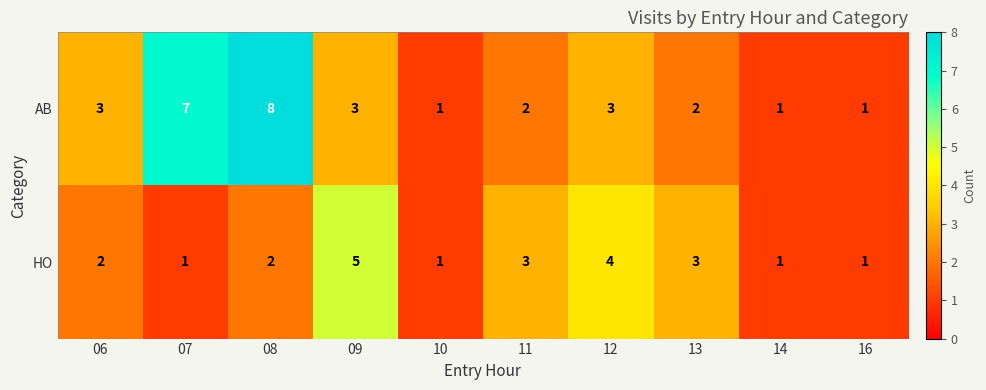

Which label corresponds to the largest value in the chart?

08